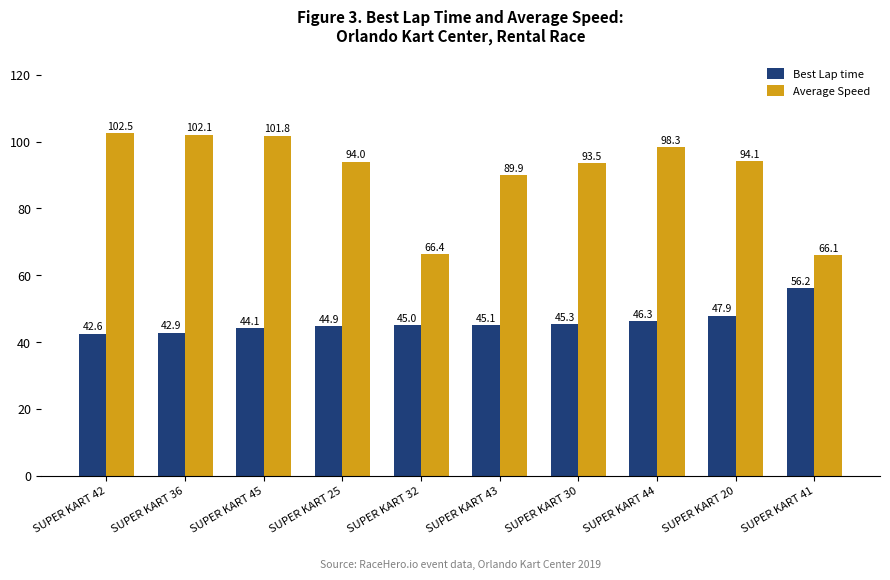

How many series are shown in this chart?

2